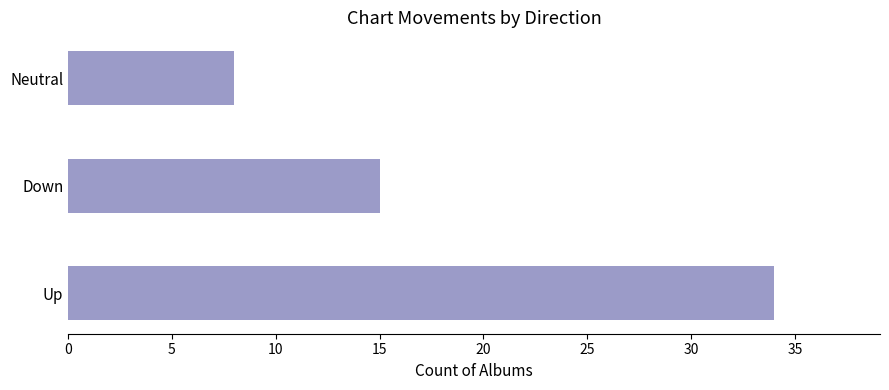

Does the chart contain any negative values?

No